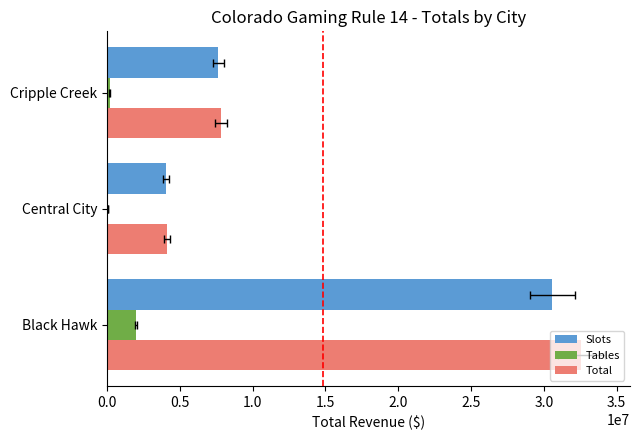

What is the sum of the Tables values at Black Hawk and Central City?

2060640.0